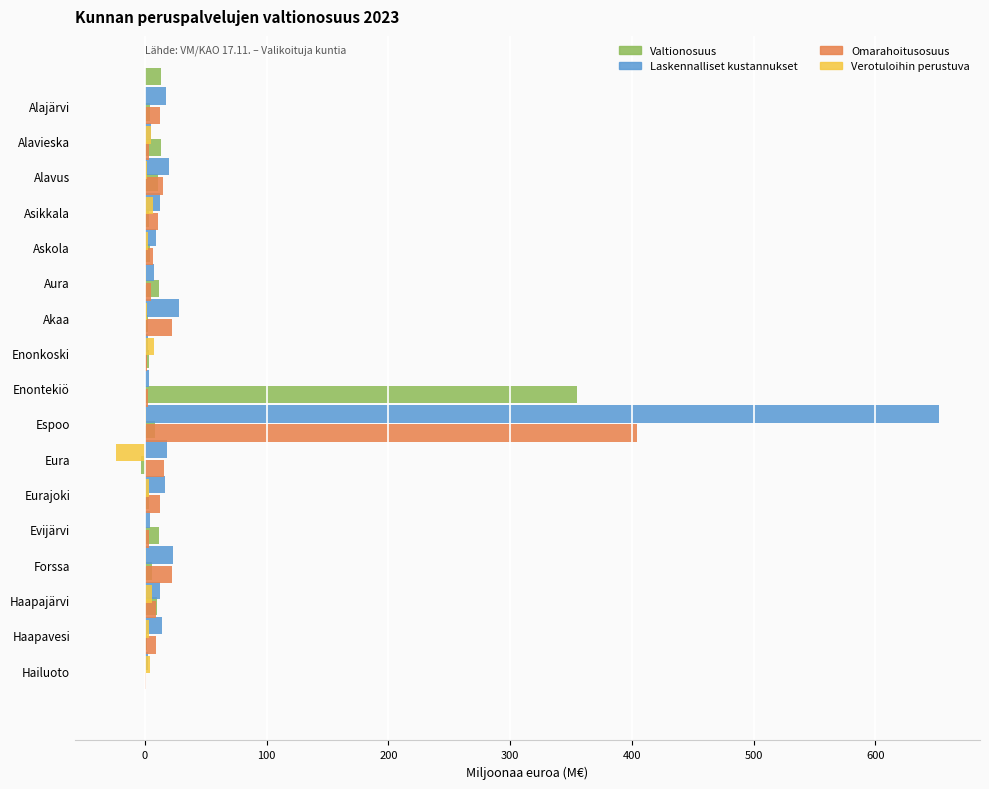

Reading right to left, extract all data points from this chart.

Valtionosuus: 1.7	9.7	5.8	11.5	3.7	-3.2	8.2	354.7	3.8	2.2	11.7	3.9	3.7	10.9	13.0	4.2	13.3
Laskennalliset kustannukset: 2.5	13.8	12.8	22.8	4.3	16.5	18.3	652.1	3.8	2.5	28.0	7.5	9.1	12.1	19.5	4.9	17.0
Omarahoitusosuus: 1.3	9.0	9.3	22.5	3.3	12.7	15.5	404.1	2.4	1.9	22.4	5.4	6.6	10.9	15.2	3.4	12.7
Verotuloihin perustuva: 0.3	3.9	3.7	6.0	1.2	-0.2	3.6	-23.6	0.6	0.4	7.6	1.7	1.3	2.3	6.4	1.7	5.5